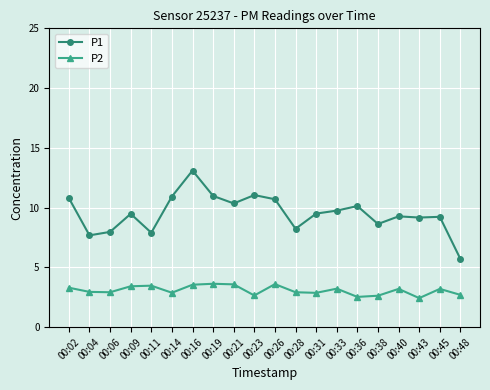

Rank the series by their average value, from lowest to highest.

P2, P1